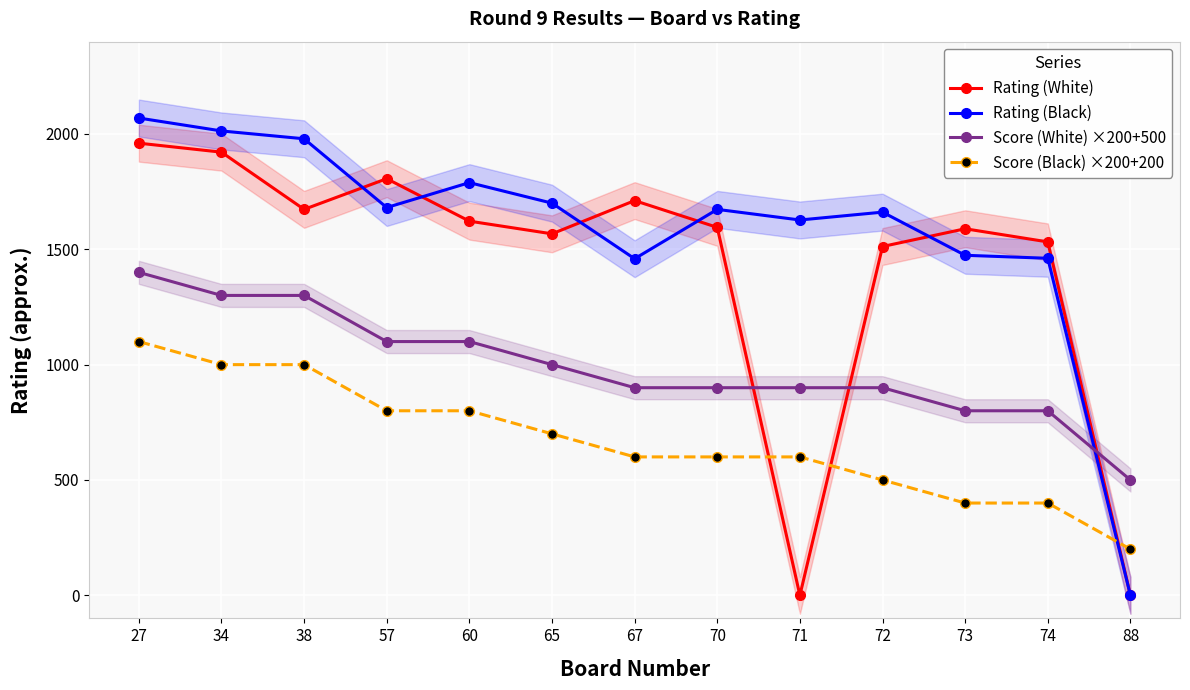

What are all the series names shown in the legend?

Rating (White), Rating (Black), Score (White) ×200+500, Score (Black) ×200+200